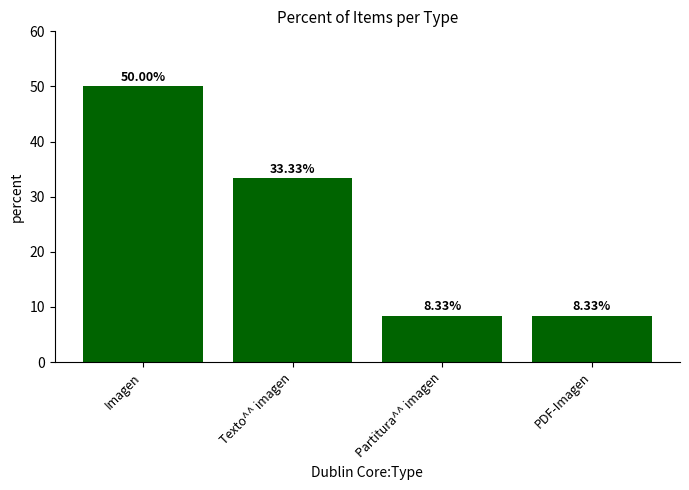

Between Partitura^^ imagen and Imagen, which is larger?

Imagen